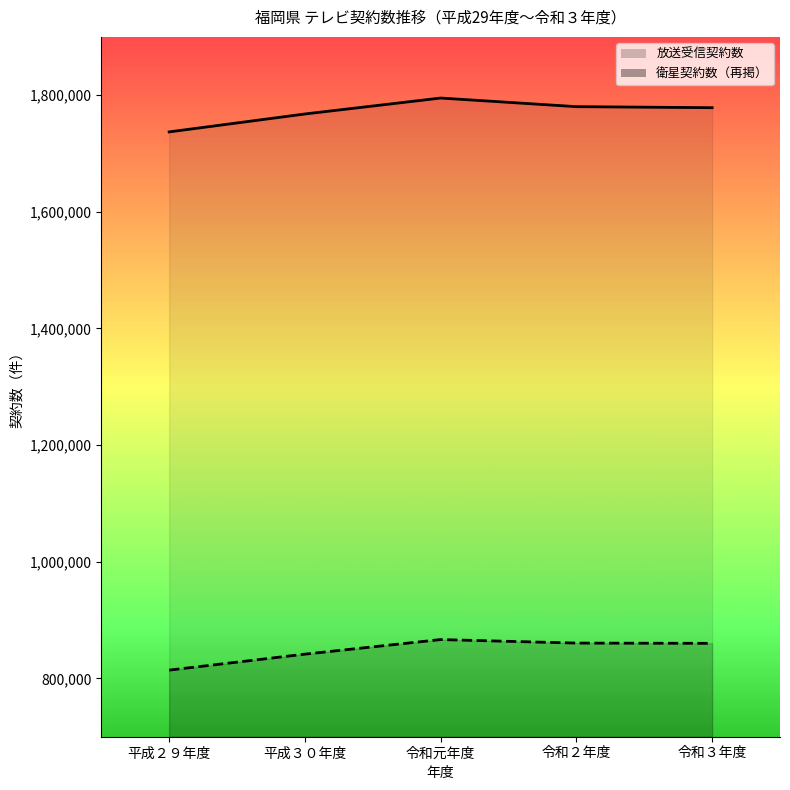

What is the label of the 3rd point from the left?

令和元年度